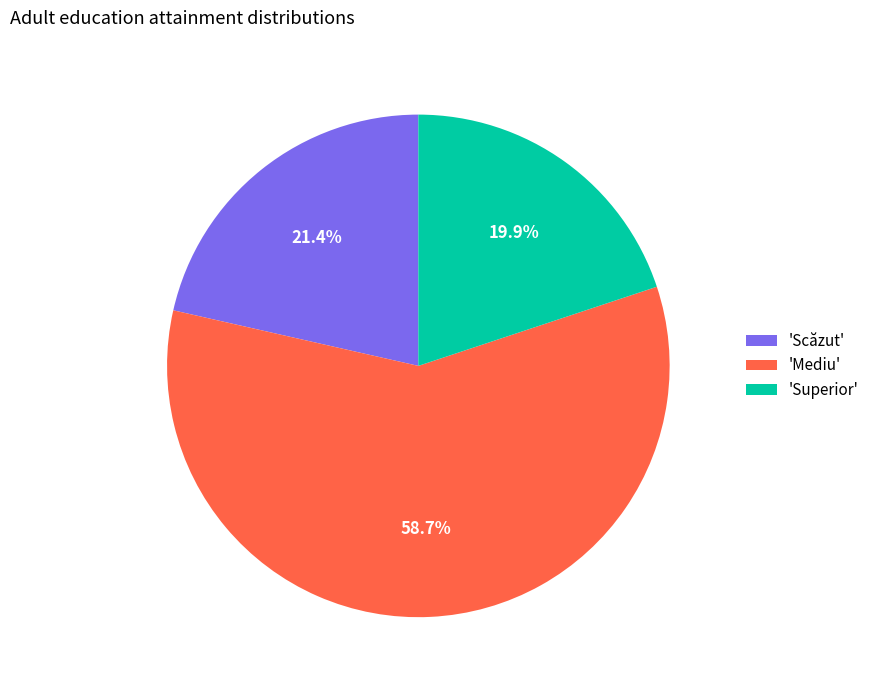

Which category has the biggest portion of the pie?

'Mediu'